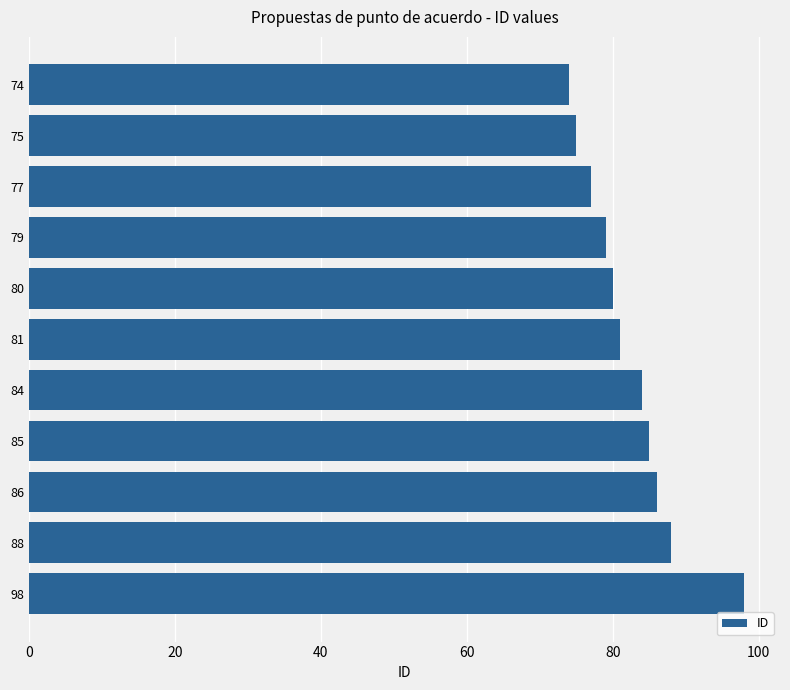

Approximately how many times larger is the value at 77 compared to 74?

1.0